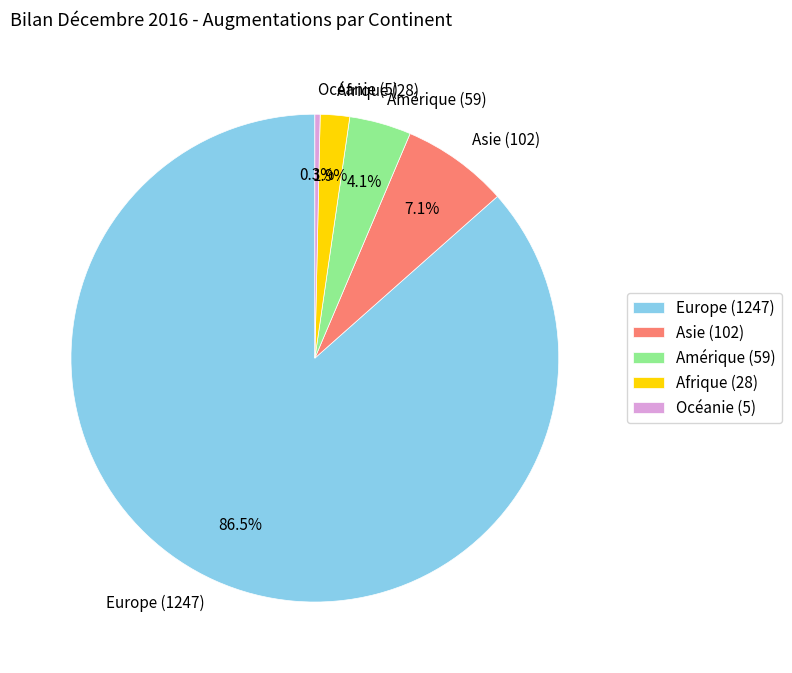

To the nearest percent, what is the difference between the largest and smallest slice percentages?

86%